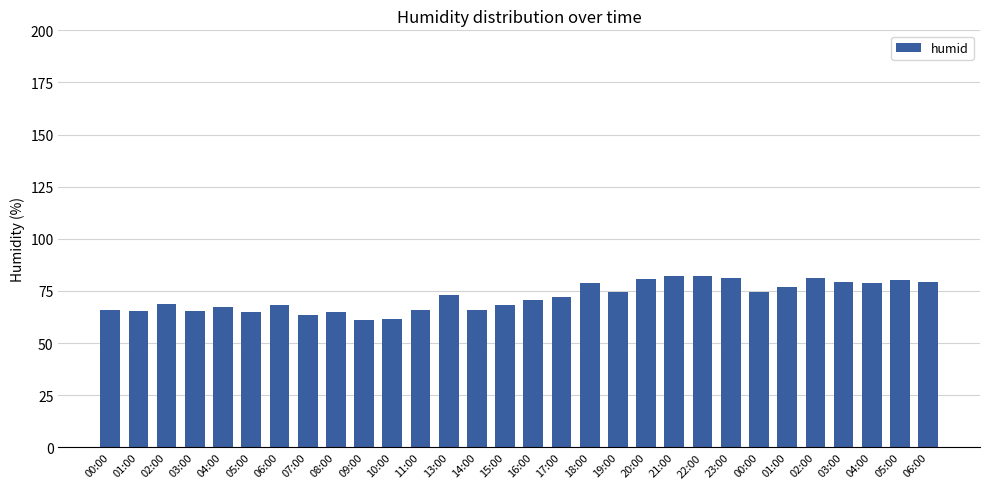

How many series are shown in this chart?

1